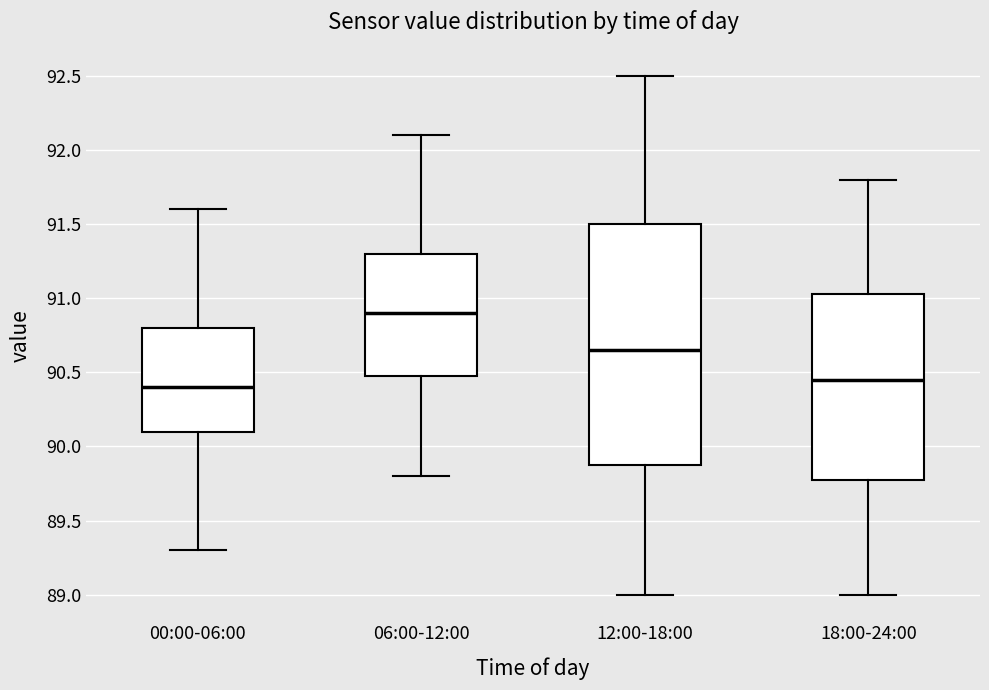

Comparing the boxes themselves (not the whiskers), which one is the tallest?

12:00-18:00